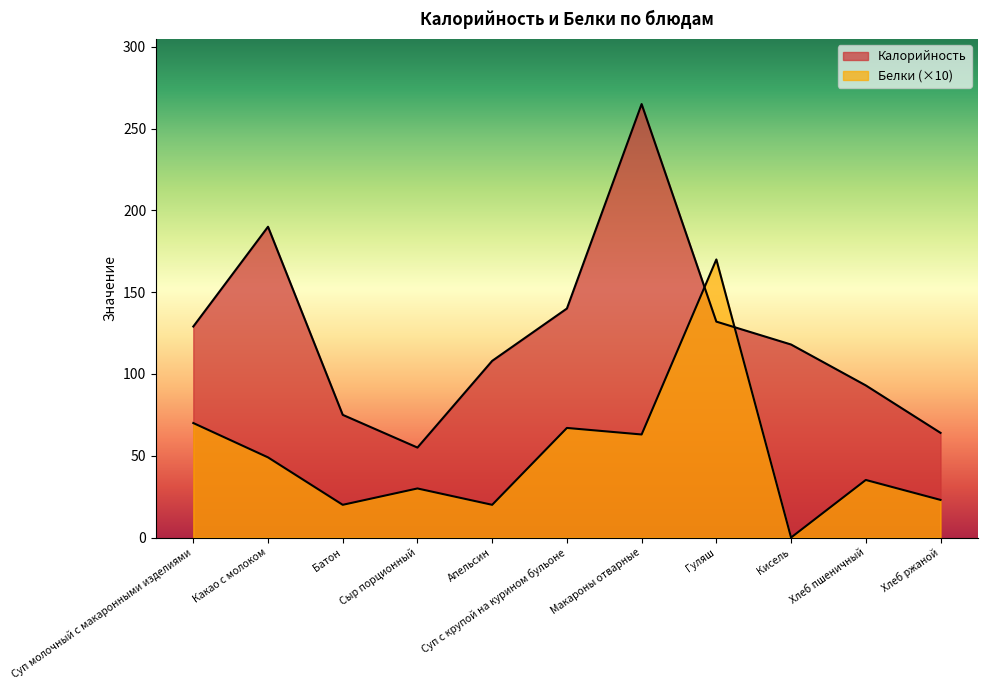

True or false: Калорийность has a value of 118.0 at Кисель.

True